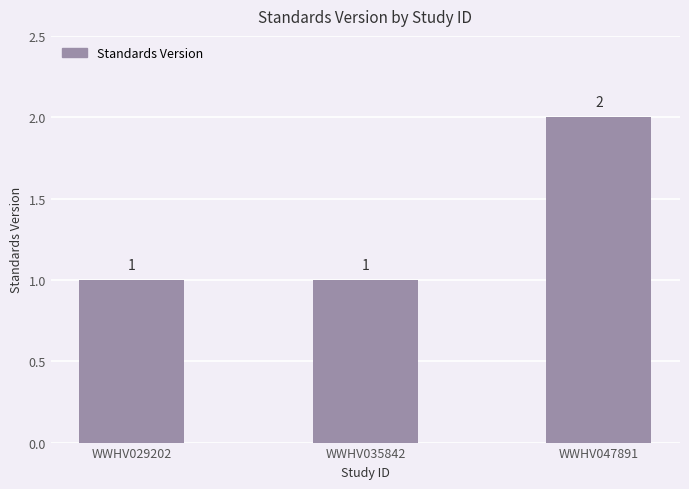

At which category does the chart reach its peak across all series?

WWHV047891